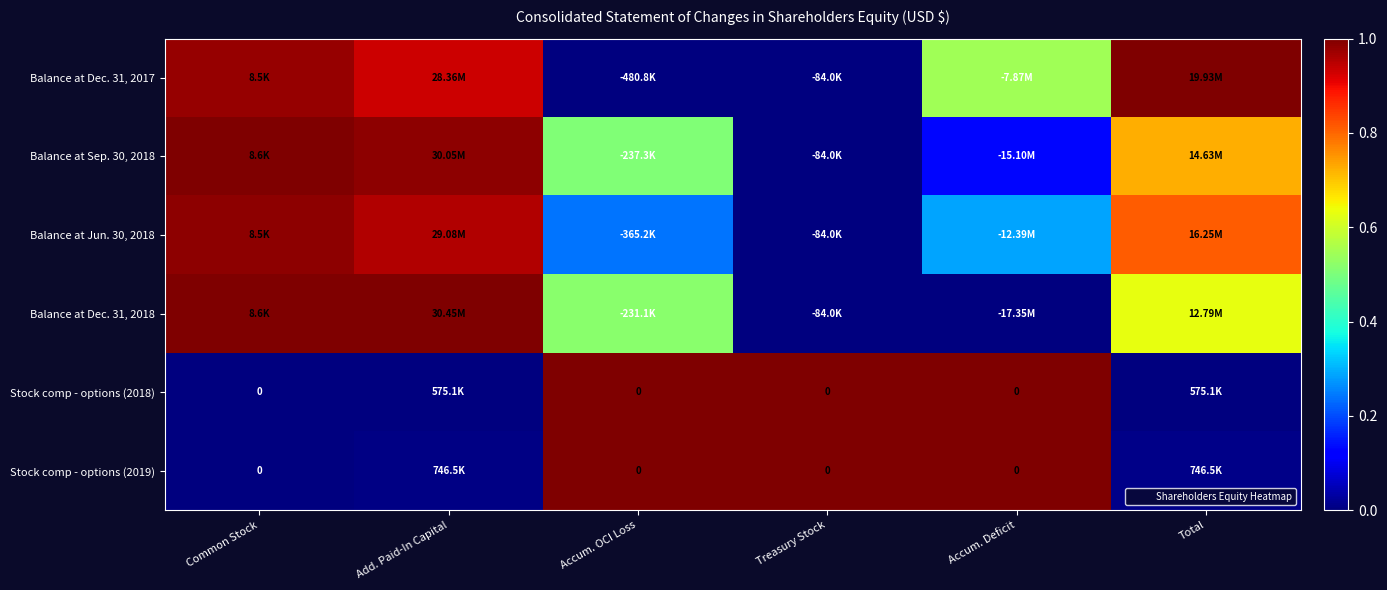

At Common Stock, list the series in order from largest to smallest.

Balance at Dec. 31, 2018, Balance at Sep. 30, 2018, Balance at Jun. 30, 2018, Balance at Dec. 31, 2017, Stock comp - options (2018), Stock comp - options (2019)